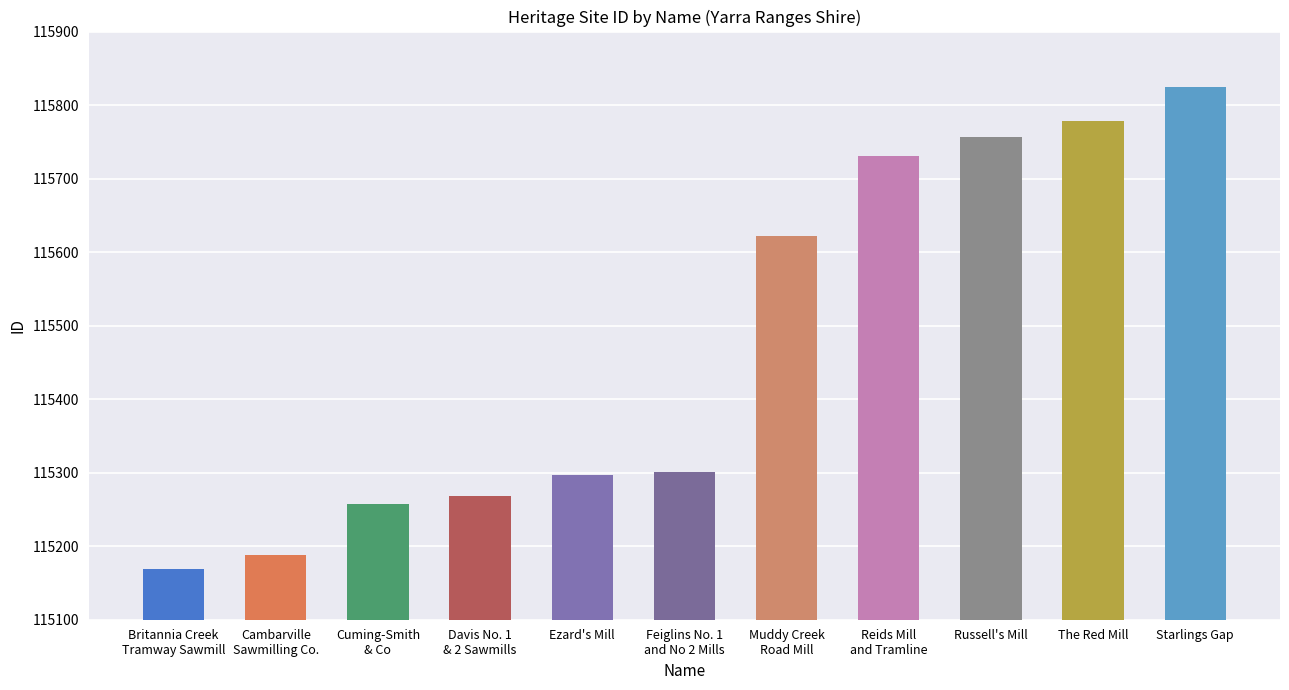

At which label does the data first exceed 115301?

Muddy Creek
Road Mill